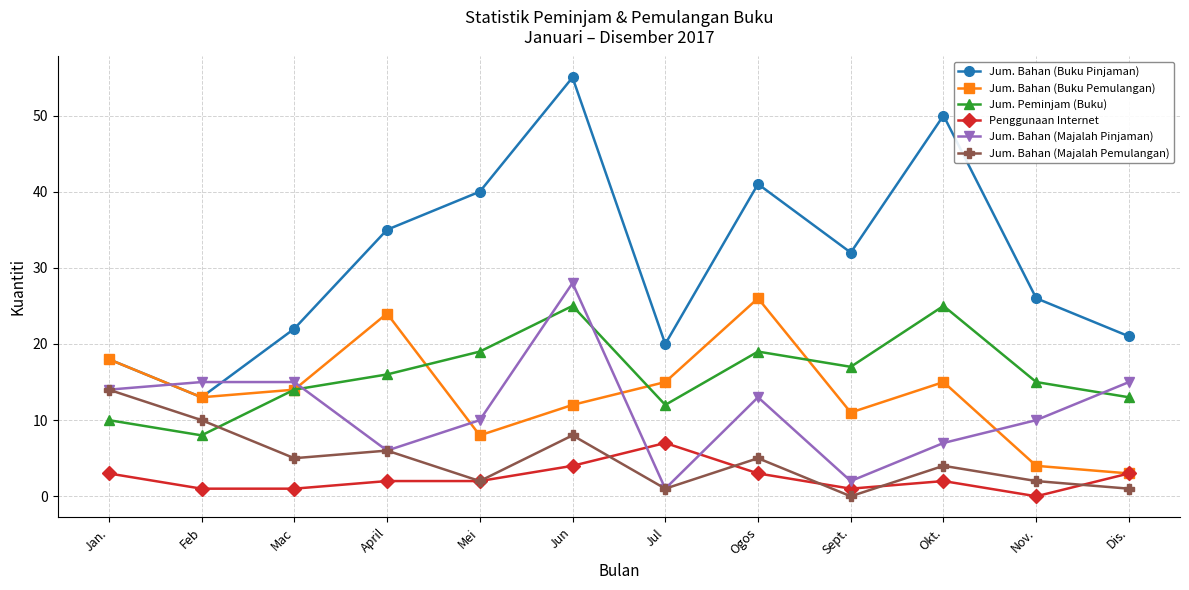

How many series are shown in this chart?

6